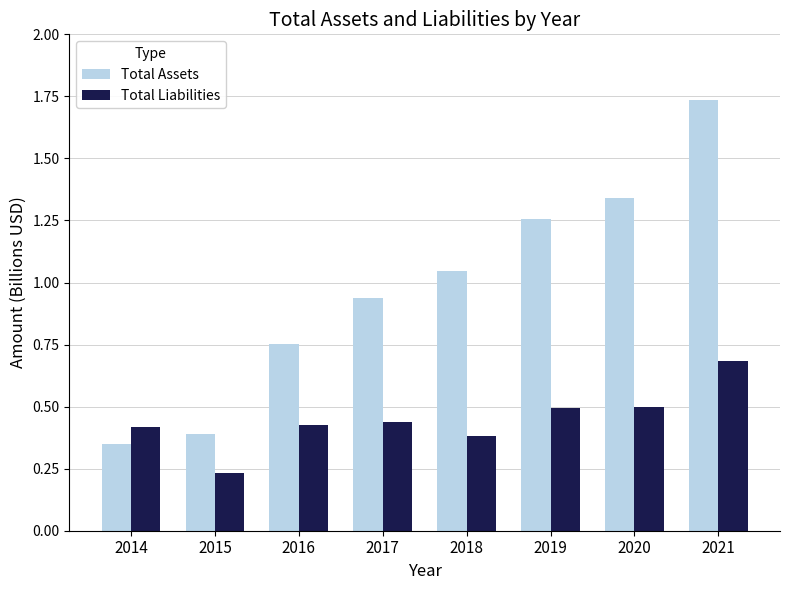

Which category has the highest value across all series?

2021